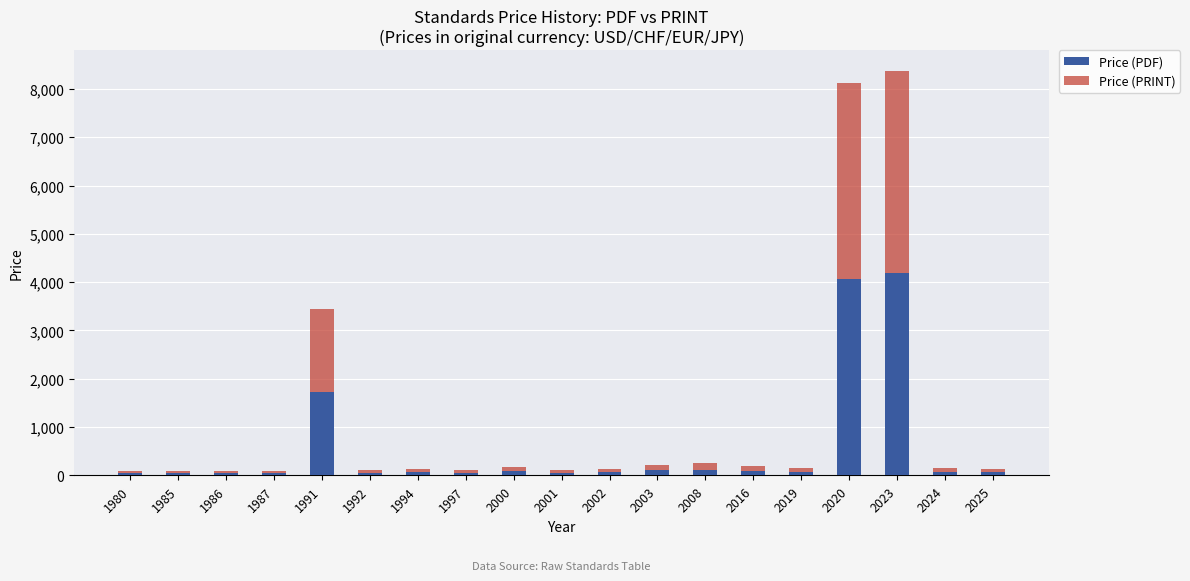

True or false: Price (PDF) has a value of 5494.5 at 2023.

False